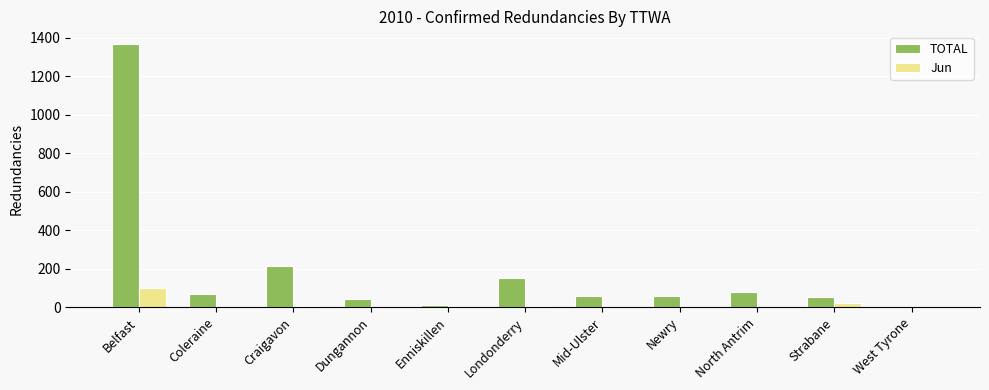

True or false: TOTAL has a value of 333 at Craigavon.

False